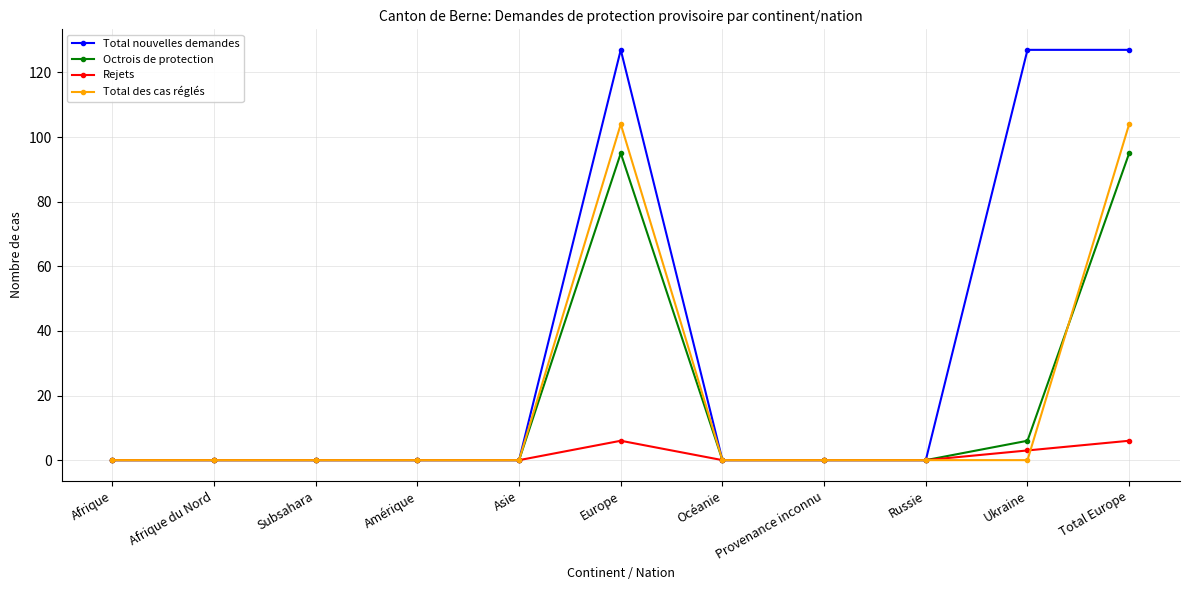

Which series has the largest total across all categories?

Total nouvelles demandes